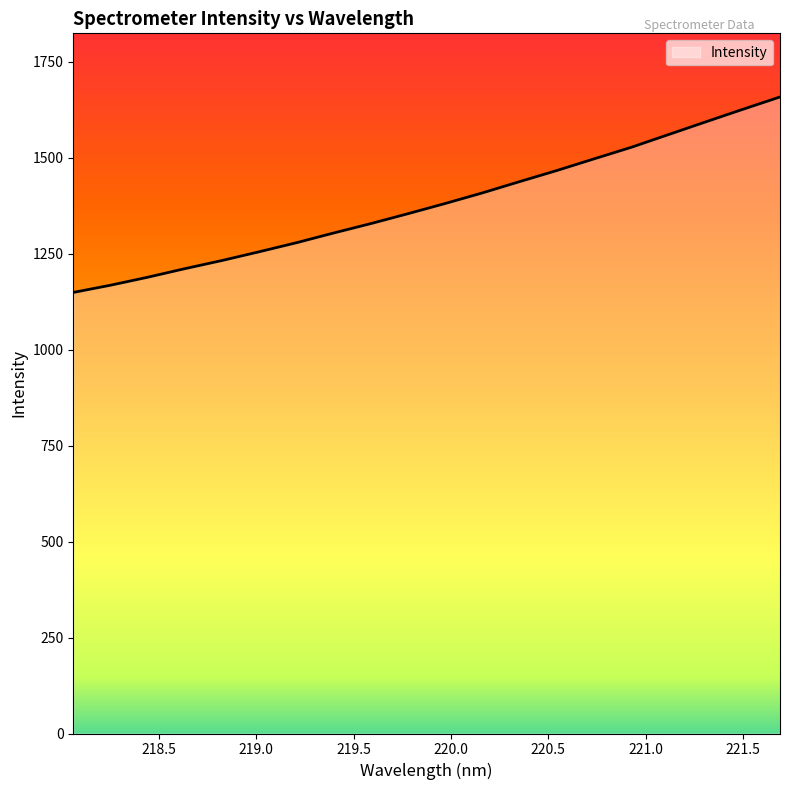

What is the minimum value shown in the chart?

1148.8